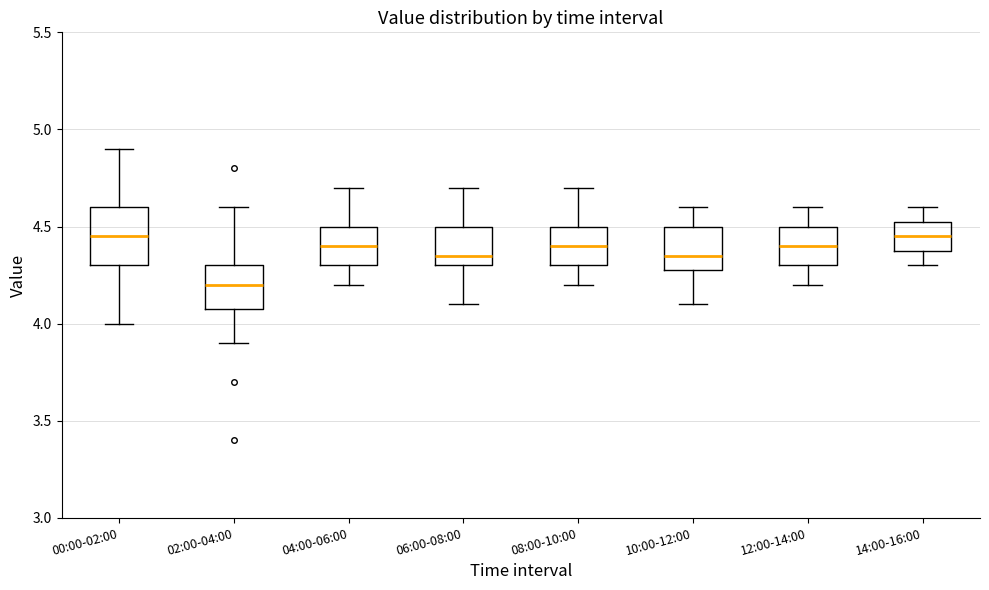

Reading left to right, transcribe this box plot: for each box, give where its median line is, the range the box spans, and where its two whiskers end, as read against the y-axis. The values are not printed on the chart, so give them approximately, as read against the axis.

00:00-02:00: median 4.45, box 4.30 to 4.60, whiskers 4.00 to 4.90
02:00-04:00: median 4.20, box 4.10 to 4.30, whiskers 3.90 to 4.60
04:00-06:00: median 4.40, box 4.30 to 4.50, whiskers 4.20 to 4.70
06:00-08:00: median 4.35, box 4.30 to 4.50, whiskers 4.10 to 4.70
08:00-10:00: median 4.40, box 4.30 to 4.50, whiskers 4.20 to 4.70
10:00-12:00: median 4.35, box 4.30 to 4.50, whiskers 4.10 to 4.60
12:00-14:00: median 4.40, box 4.30 to 4.50, whiskers 4.20 to 4.60
14:00-16:00: median 4.45, box 4.40 to 4.55, whiskers 4.30 to 4.60